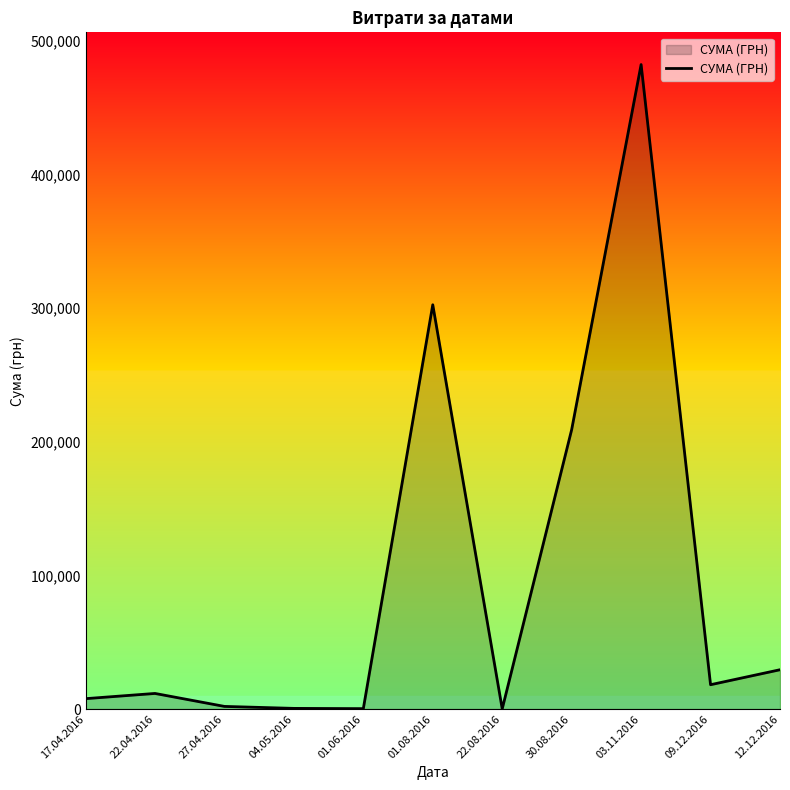

Between 09.12.2016 and 30.08.2016, which is larger?

30.08.2016